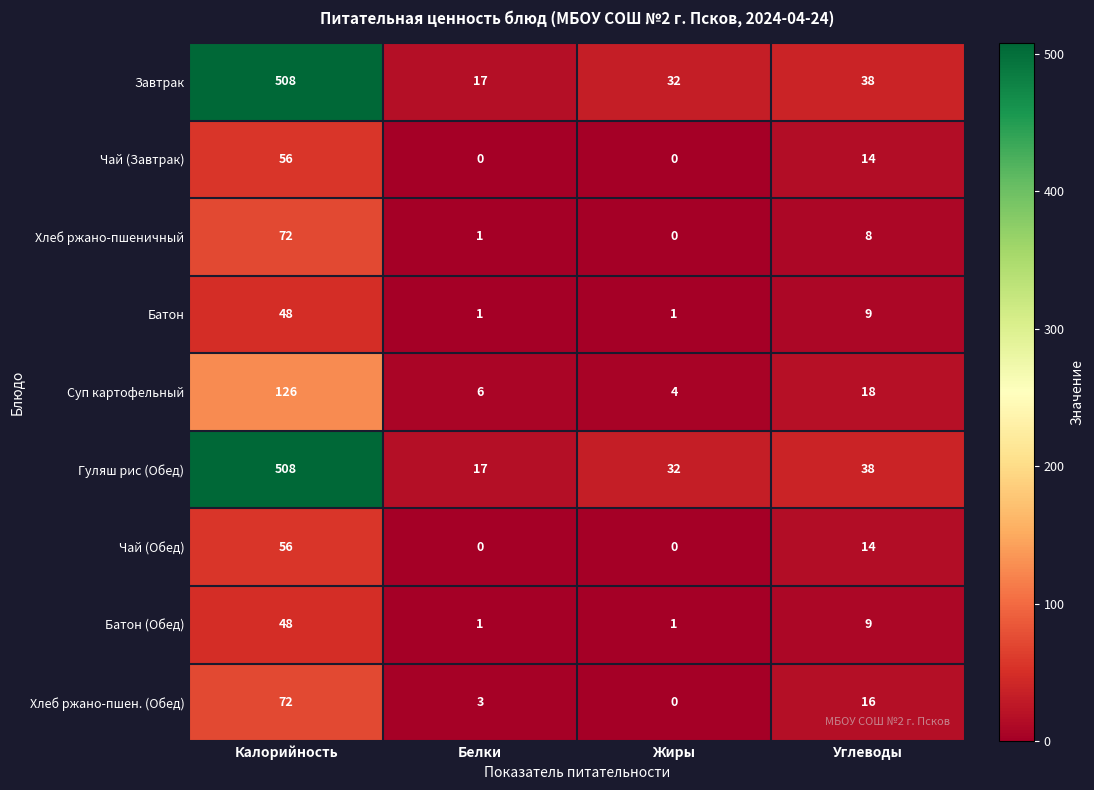

What is the difference between the Чай (Обед) values at Калорийность and Углеводы?

42